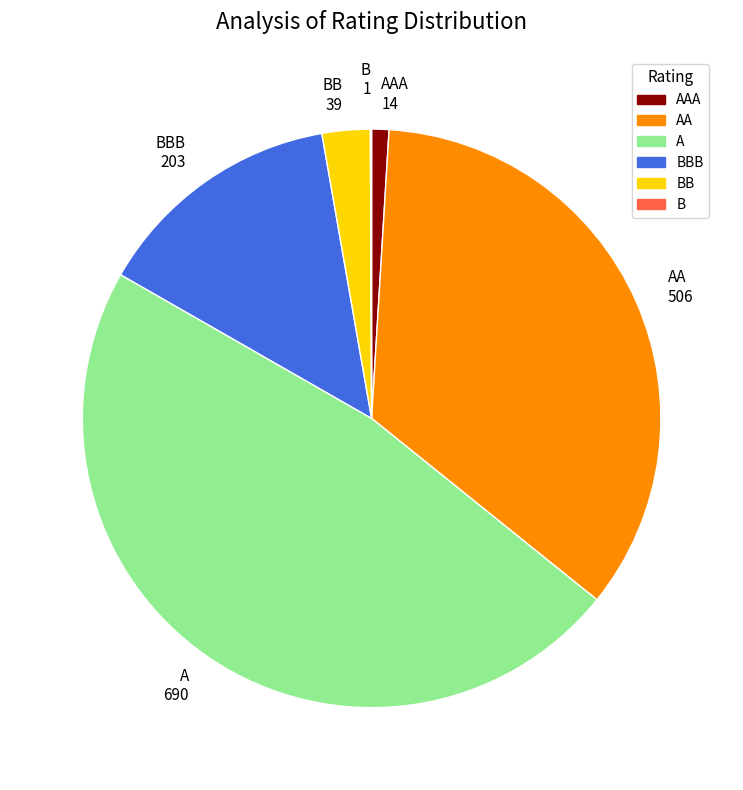

Is it true that AAA 14 is 14% of the pie?

False